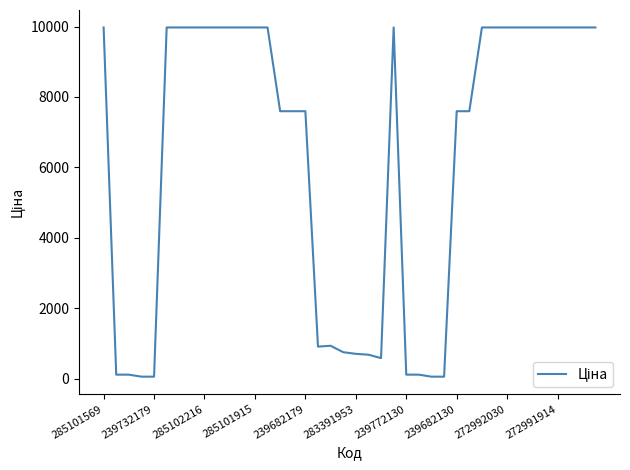

What is the maximum value shown in the chart?

9975.0